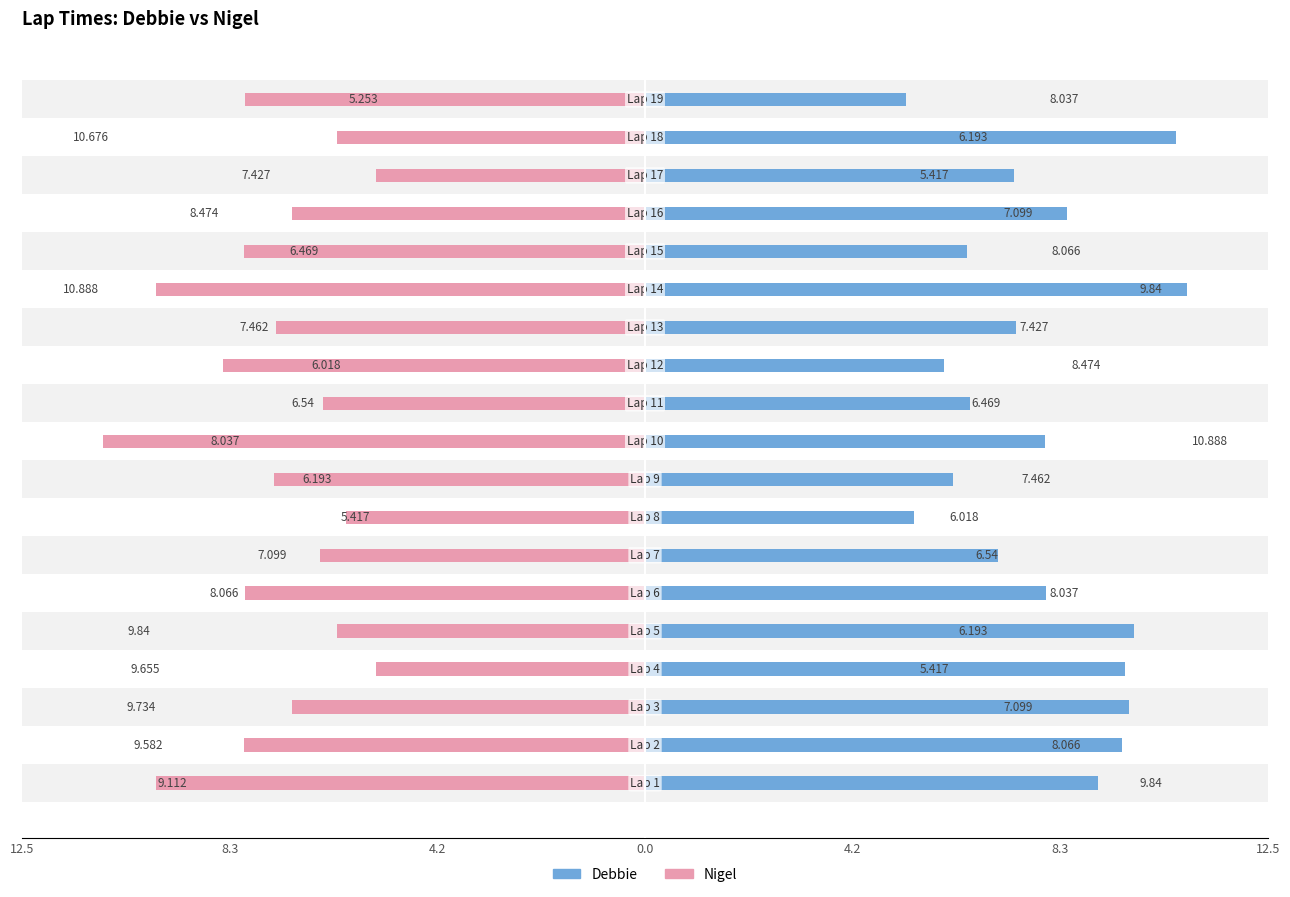

Count the number of categories in the chart.

19